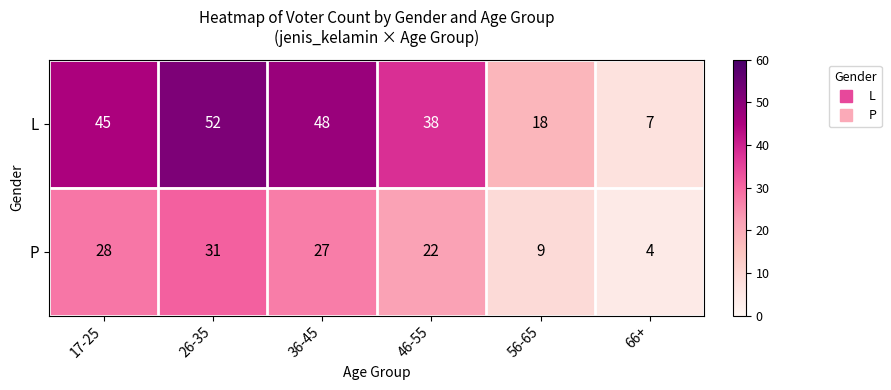

List the series in order of their peak value, lowest first.

P, L